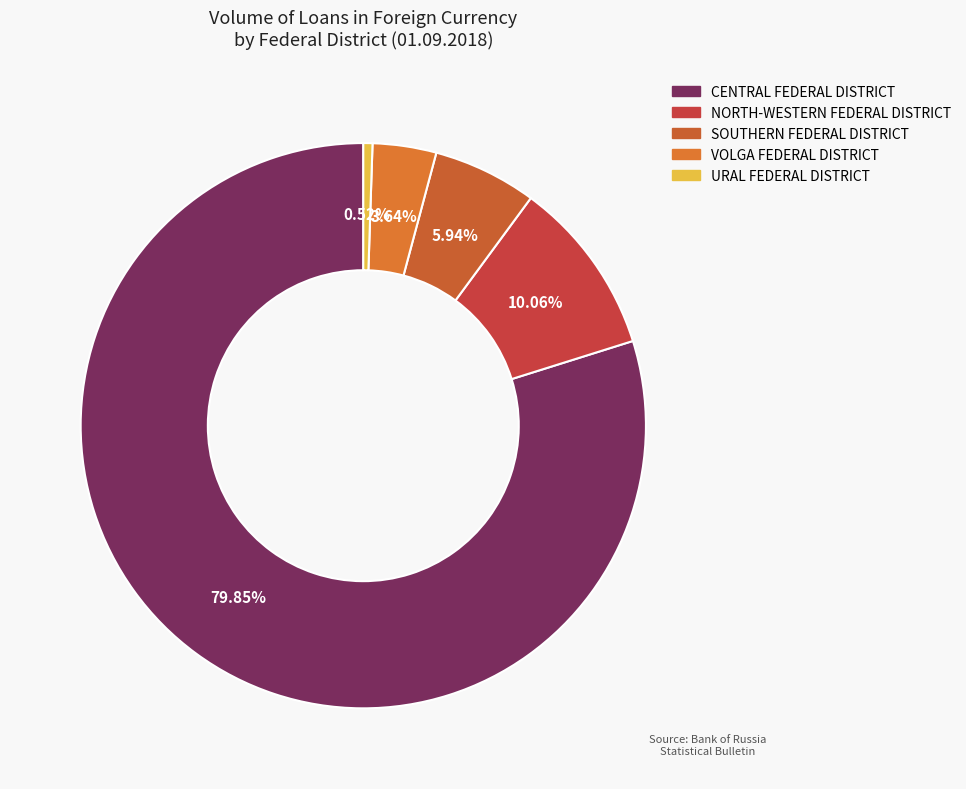

To the nearest percent, what percentage of the pie is NORTH-WESTERN FEDERAL DISTRICT?

10%